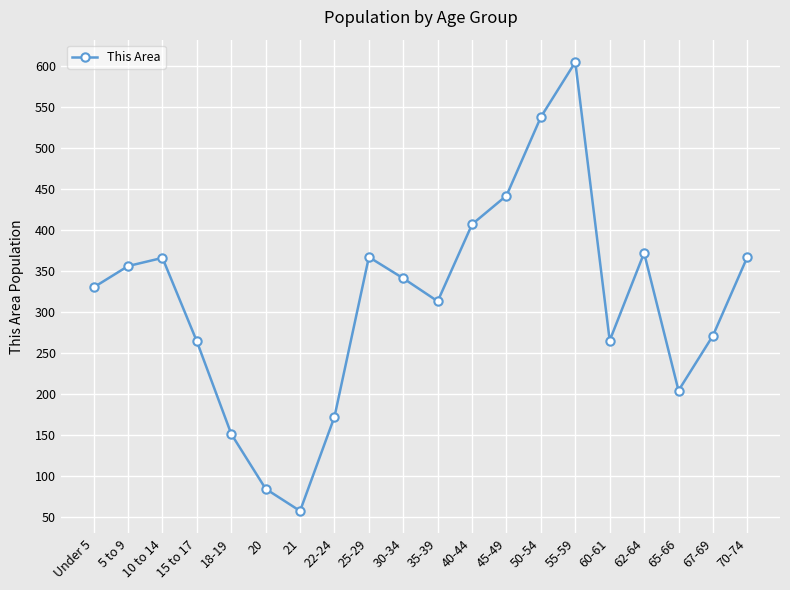

What is the sum of all values?

6272